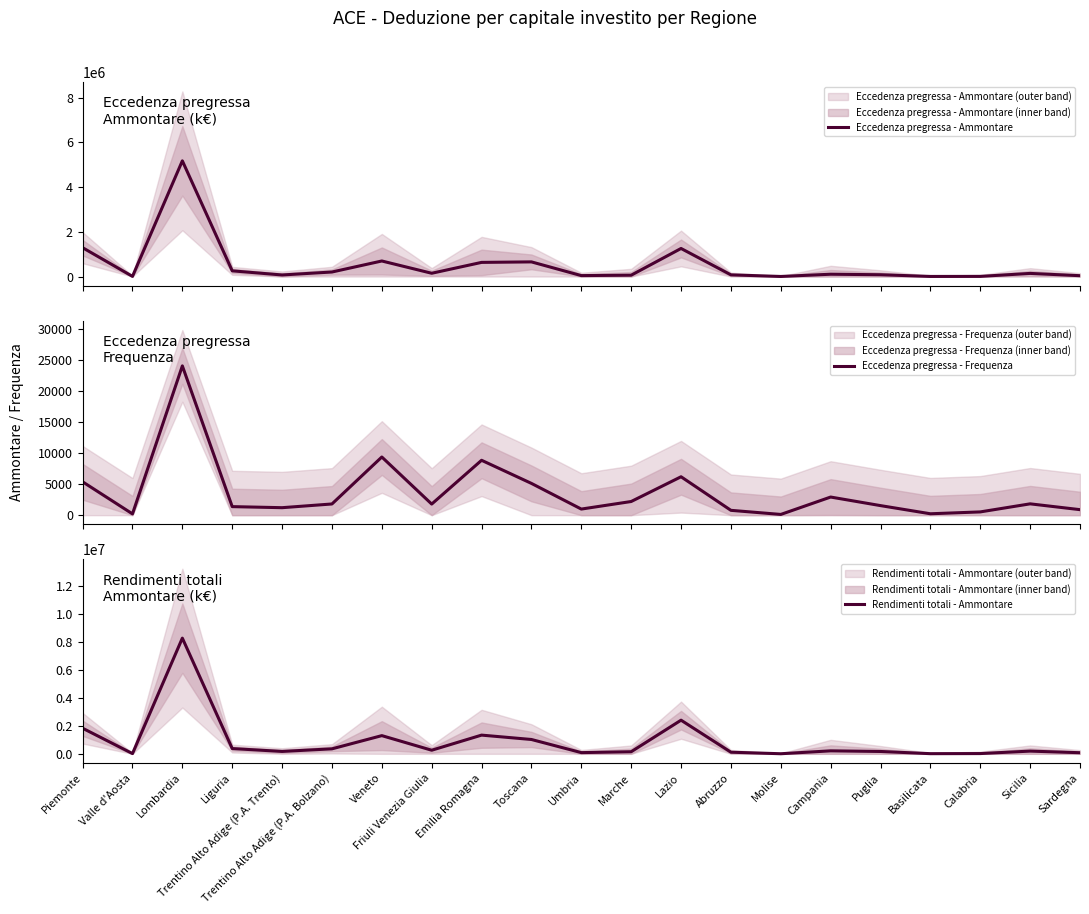

Which series has the largest total across all categories?

Rendimenti totali - Ammontare